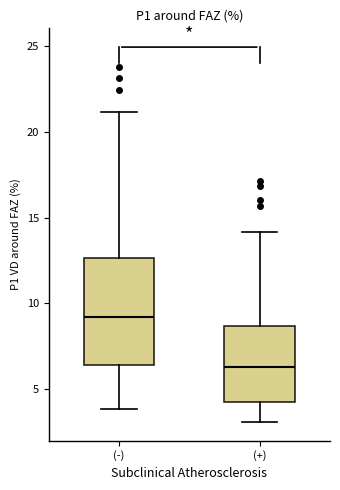

Which box has the highest median line?

(-)